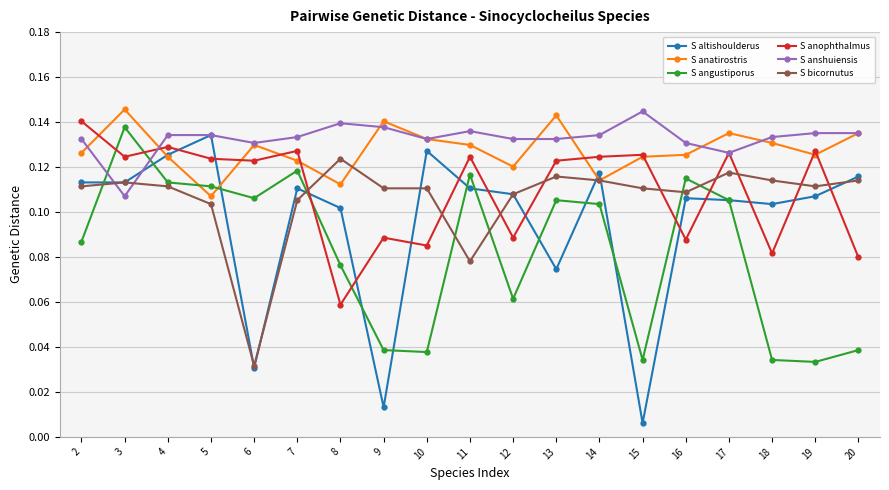

Where do S anshuiensis and S anatirostris first cross each other?

2 and 3